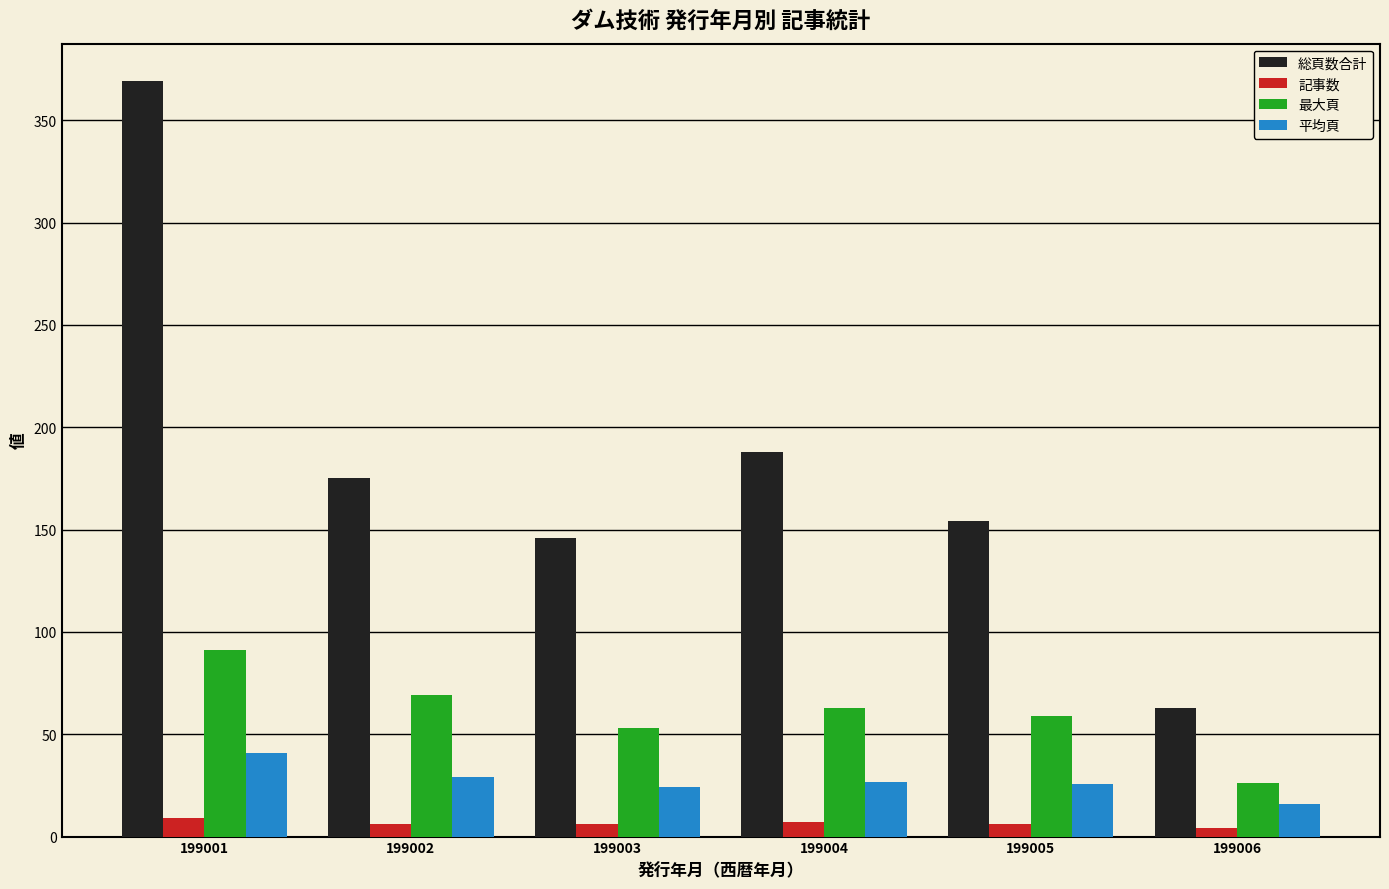

What is the difference between the second highest and second lowest values in the 記事数 series?

1.0